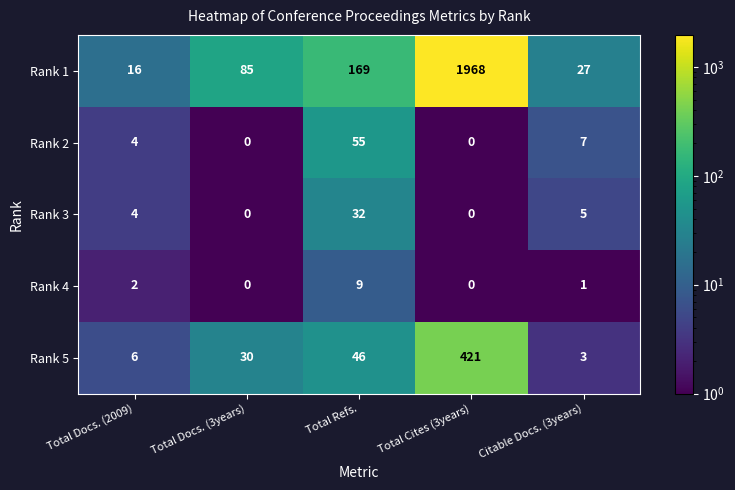

What is the smallest value displayed?

0